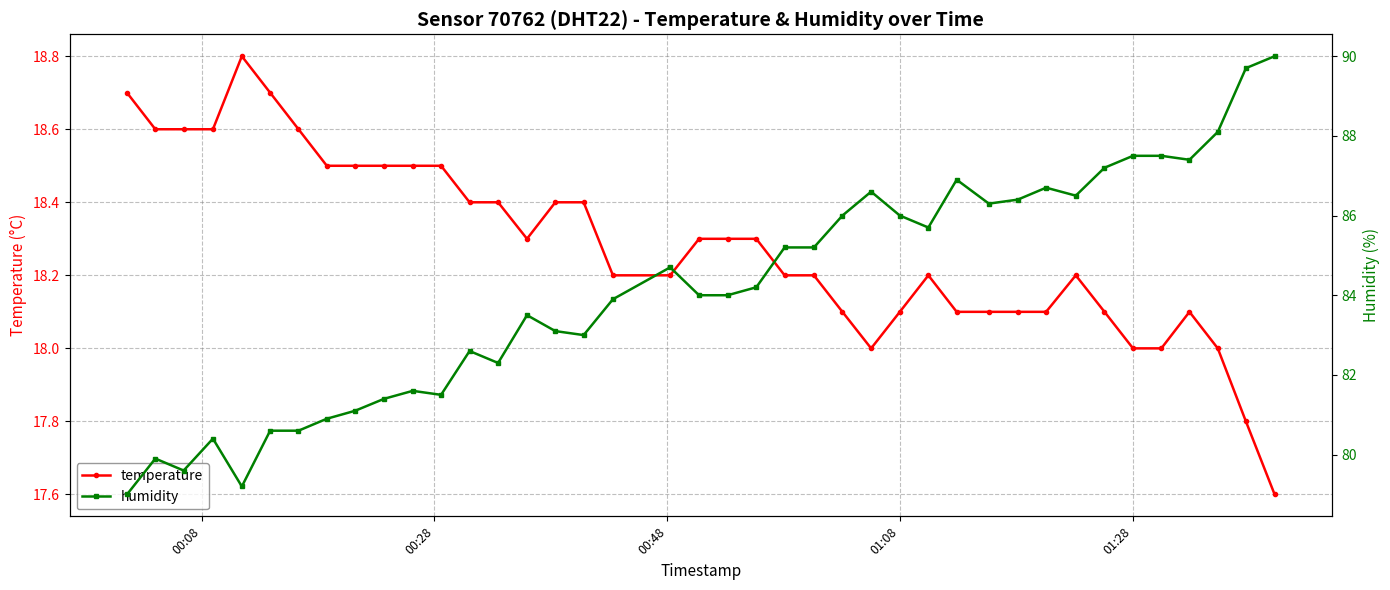

What is the value of the temperature point at the 35th from the left?

18.0